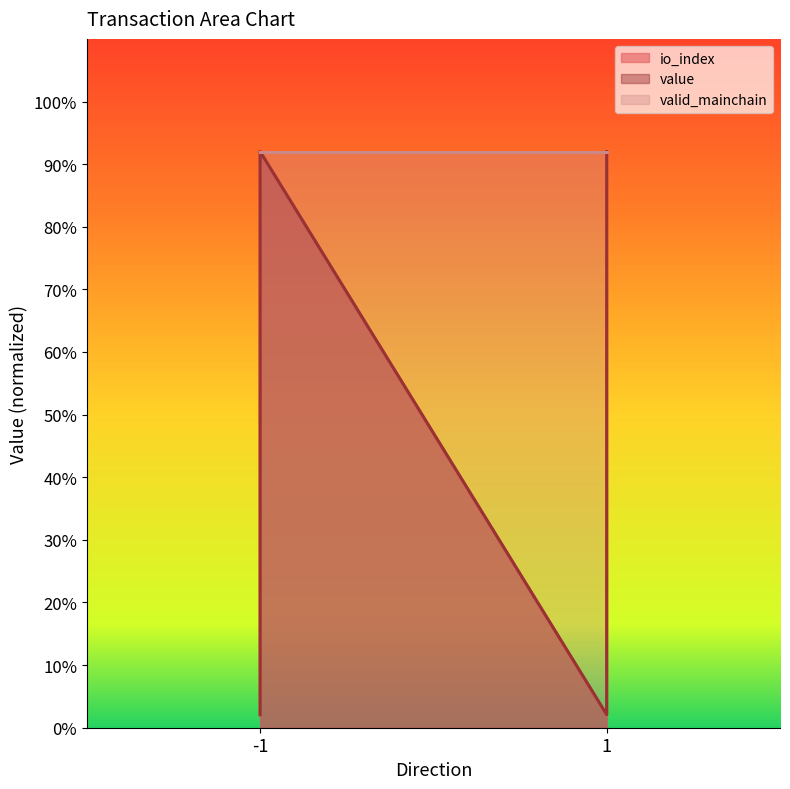

Is the value of io_index at 1 greater than the value of value at -1?

No